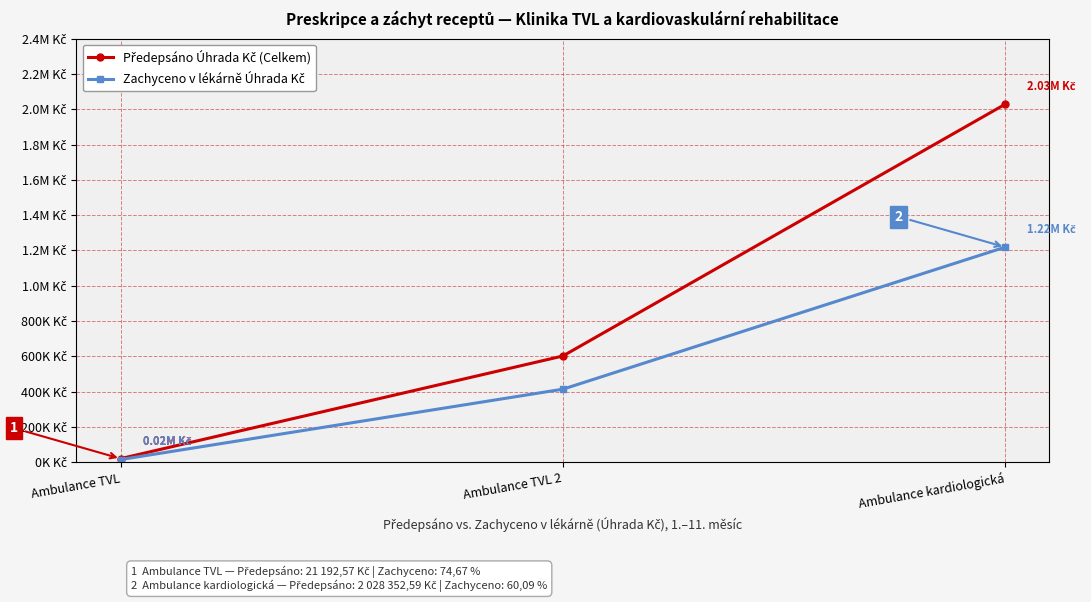

Does the chart have visible grid lines?

Yes